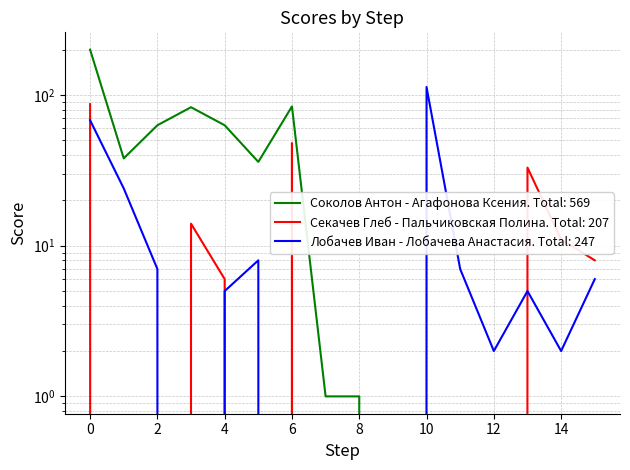

The Лобачев Иван - Лобачева Анастасия series shows 7 at 2. True or false?

True